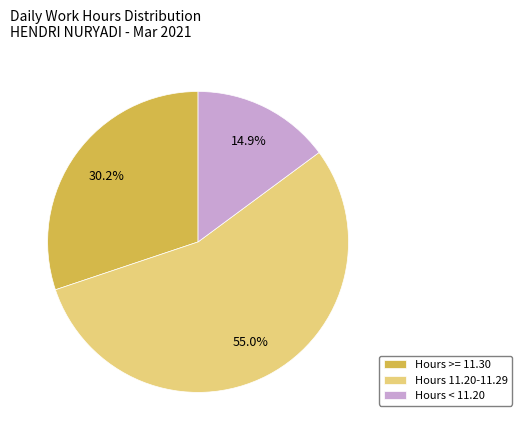

What is the smallest slice in the pie chart?

Hours < 11.20